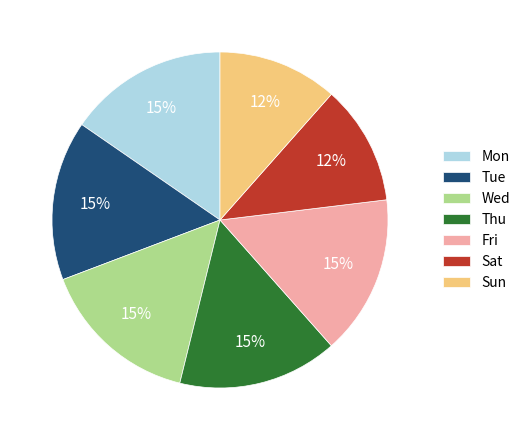

To the nearest percent, what portion does Wed represent?

15%